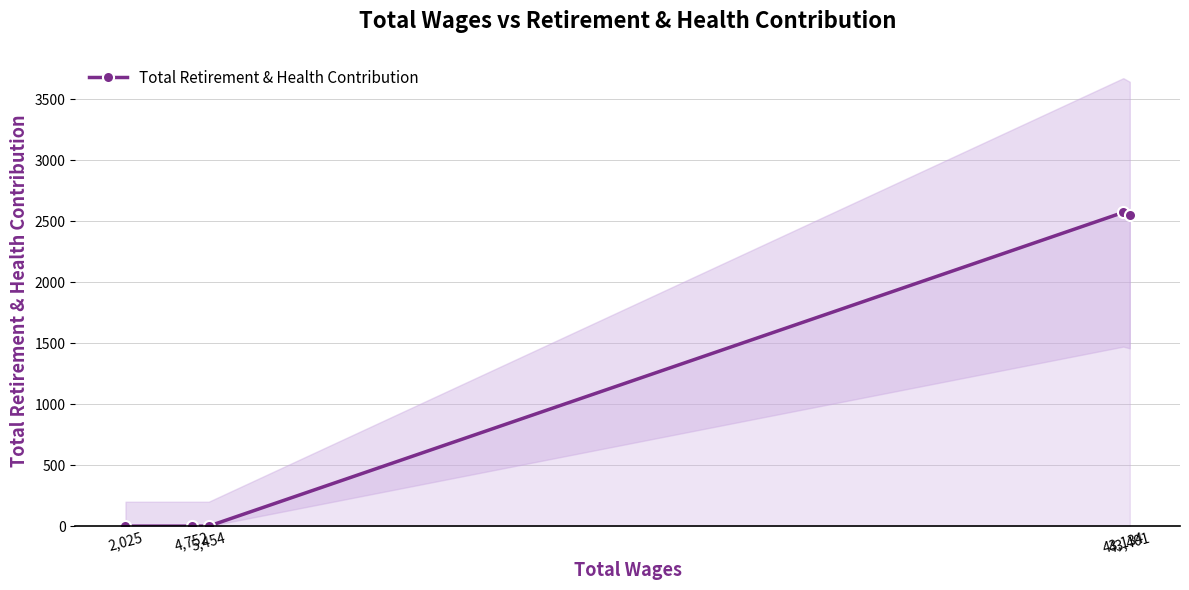

What is the difference between the maximum and minimum values?

2571